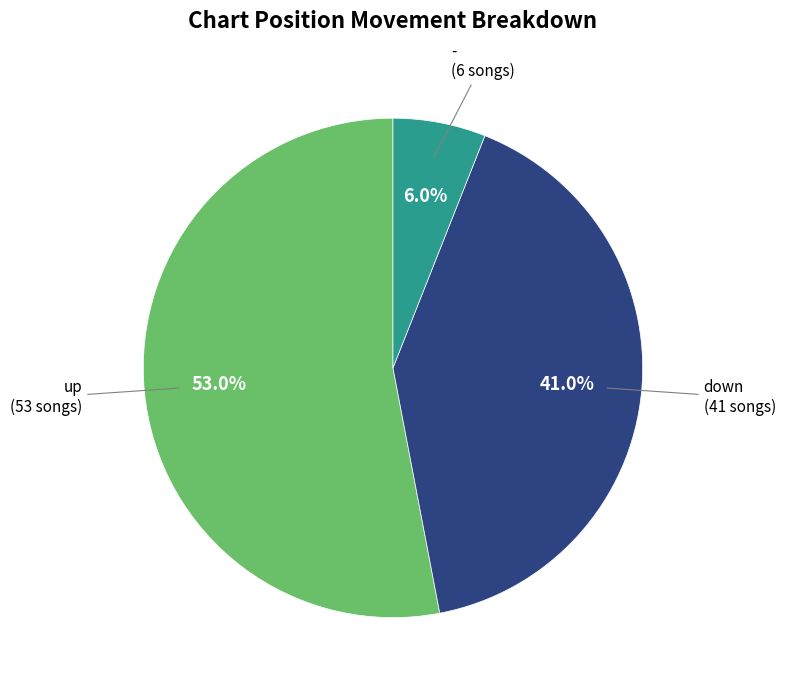

Count the number of slices in the pie.

3